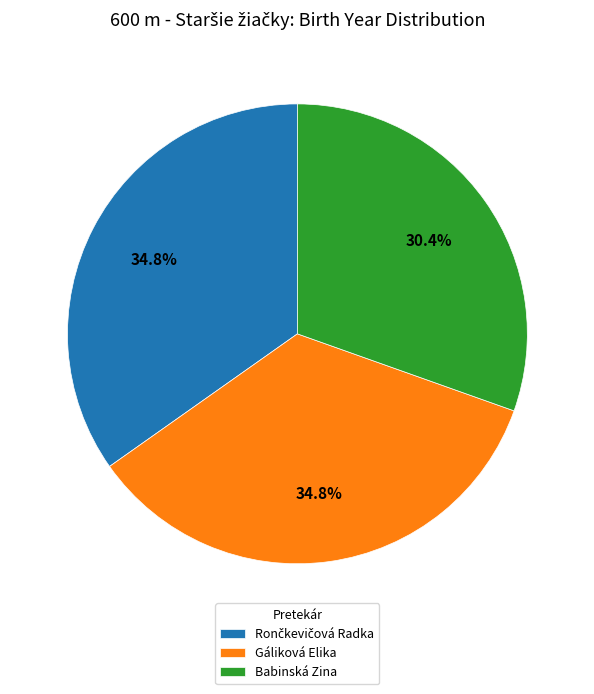

True or false: Babinská Zina accounts for 30% of the total.

True